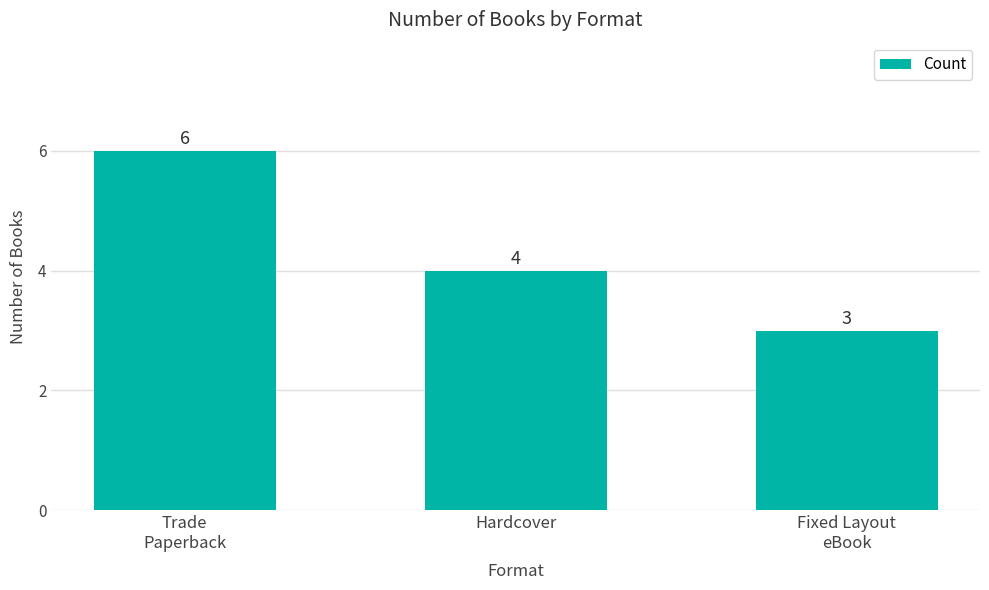

What is the difference between the second highest and minimum values?

1